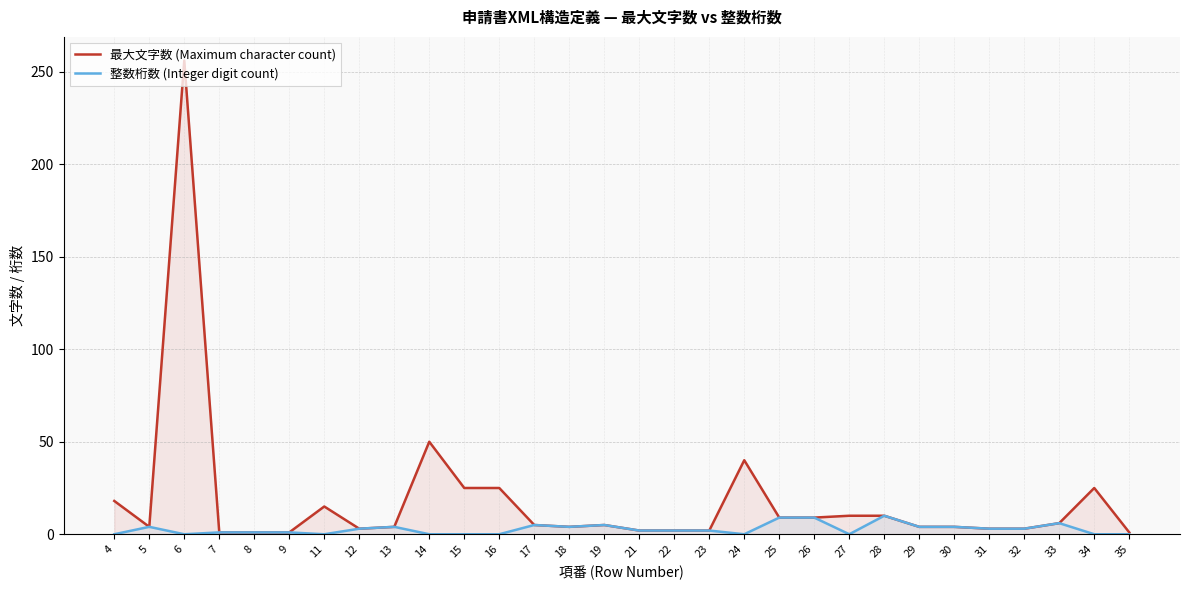

Reading left to right, what are all the values shown in this chart?

最大文字数 (Maximum character count): 18	4	256	1	1	1	15	3	4	50	25	25	5	4	5	2	2	2	40	9	9	10	10	4	4	3	3	6	25	1
整数桁数 (Integer digit count): 0	4	0	1	1	1	0	3	4	0	0	0	5	4	5	2	2	2	0	9	9	0	10	4	4	3	3	6	0	0